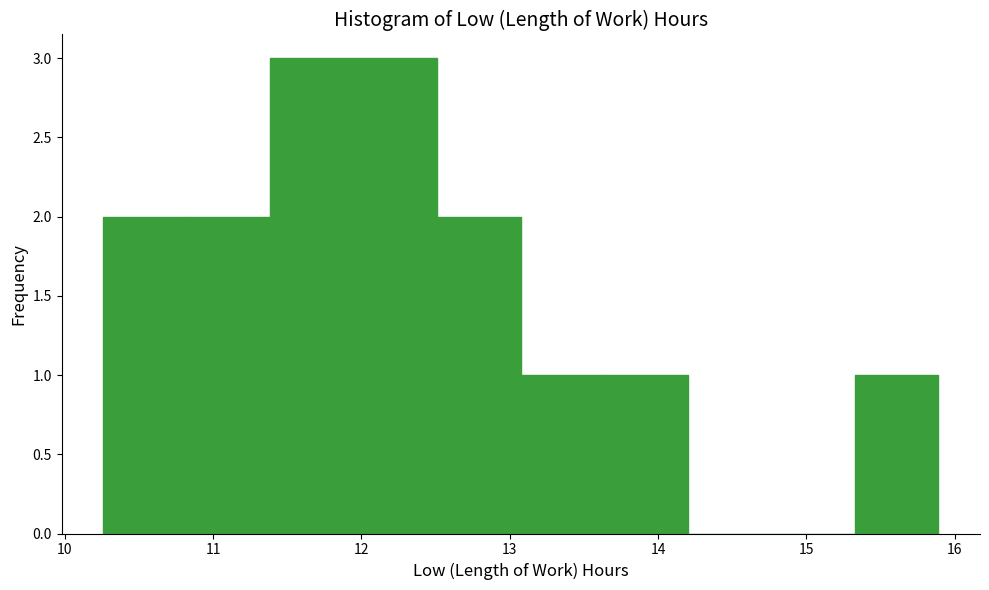

What is the height of the bar covering 10.8 to 11.4 on the x-axis? Neither the bar edges nor the heights are printed on the chart, so give them approximately, as read against the axes.

2